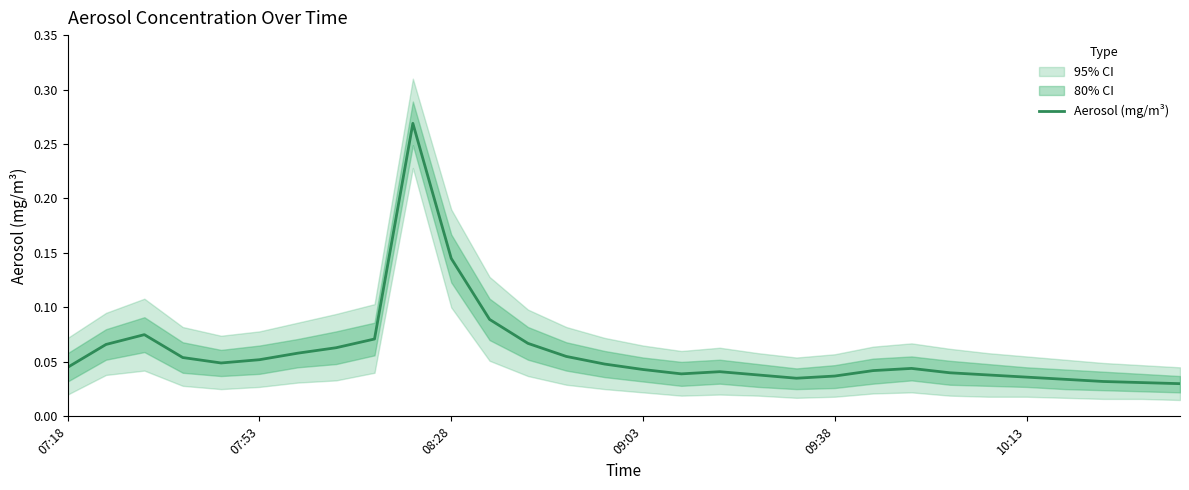

What position from the left is 19?

20